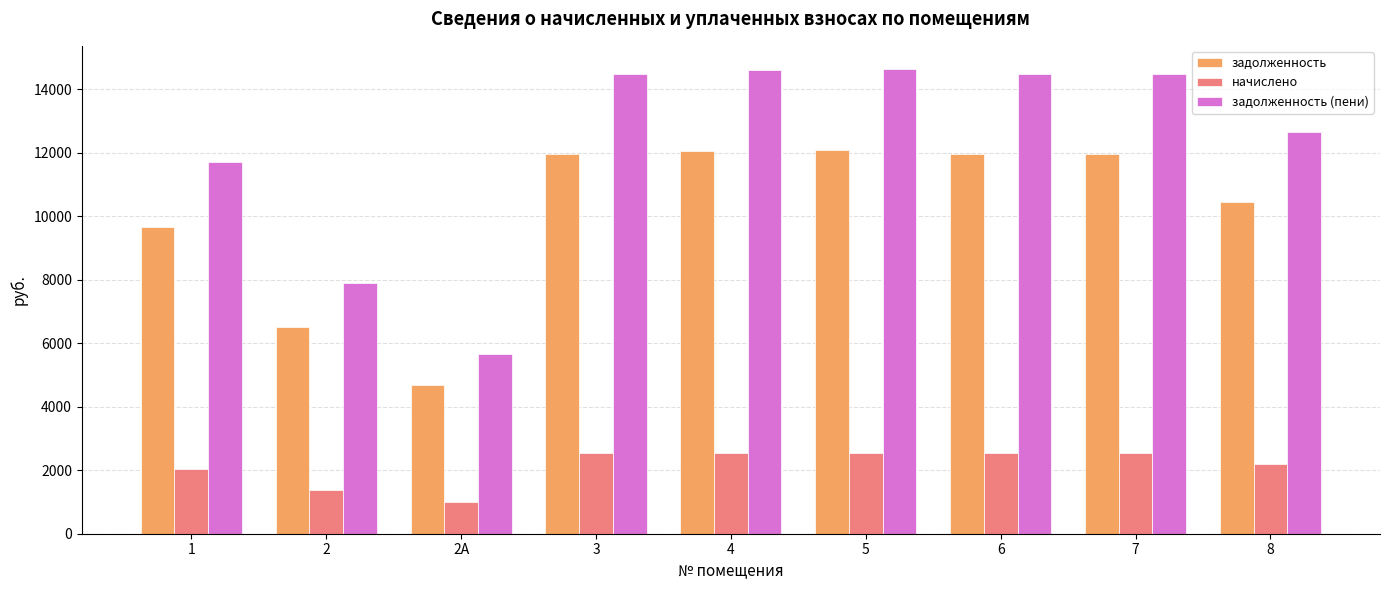

Which series has the largest range (max minus min)?

задолженность (пени)